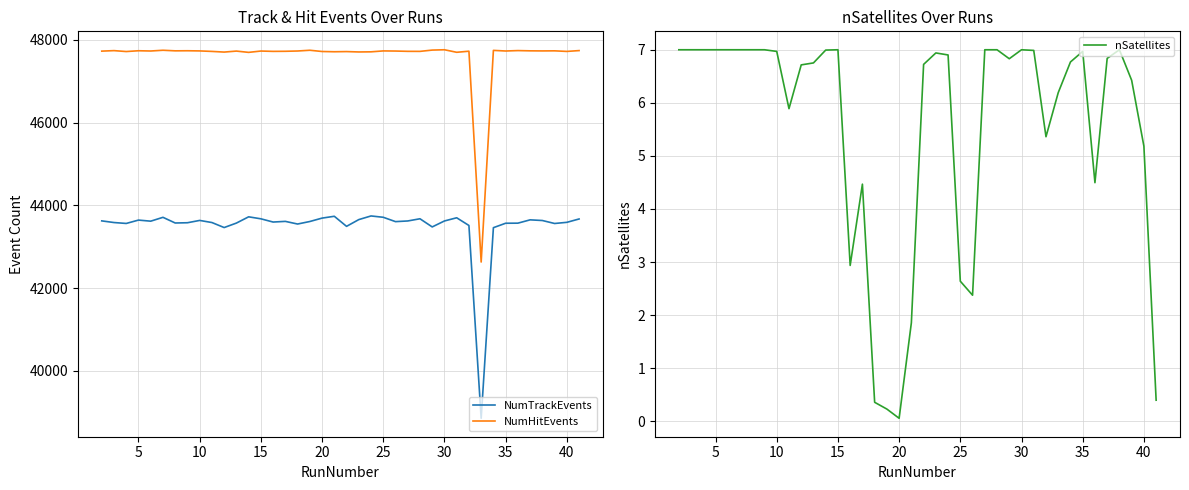

What is the highest value of the NumHitEvents series?

47757